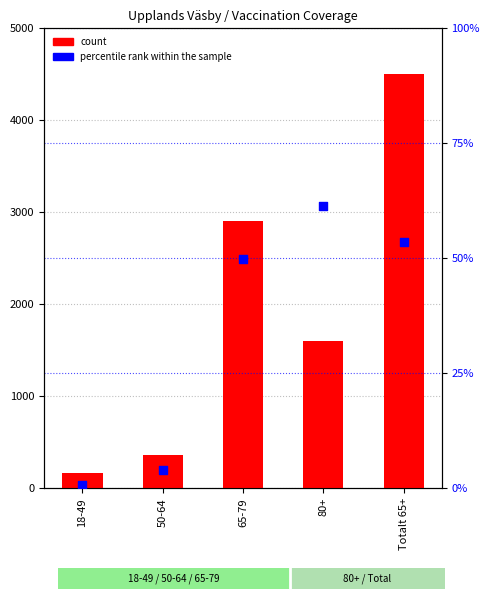

What are all the series names shown in the legend?

count, percentile rank within the sample